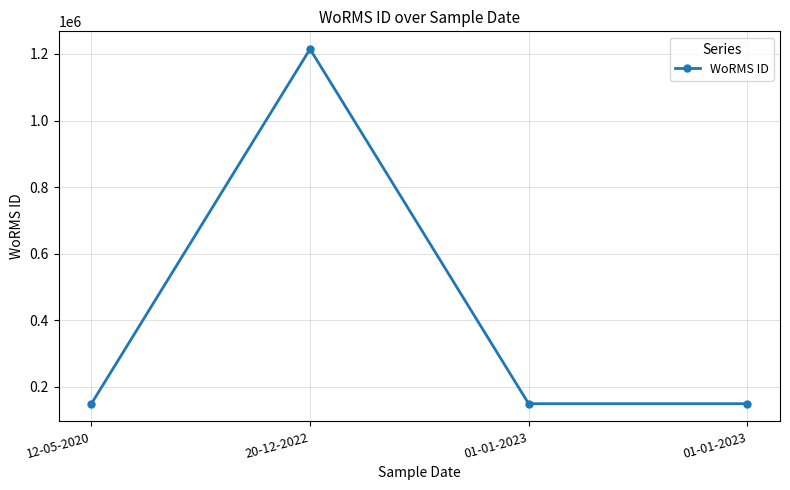

Does the chart have visible grid lines?

Yes